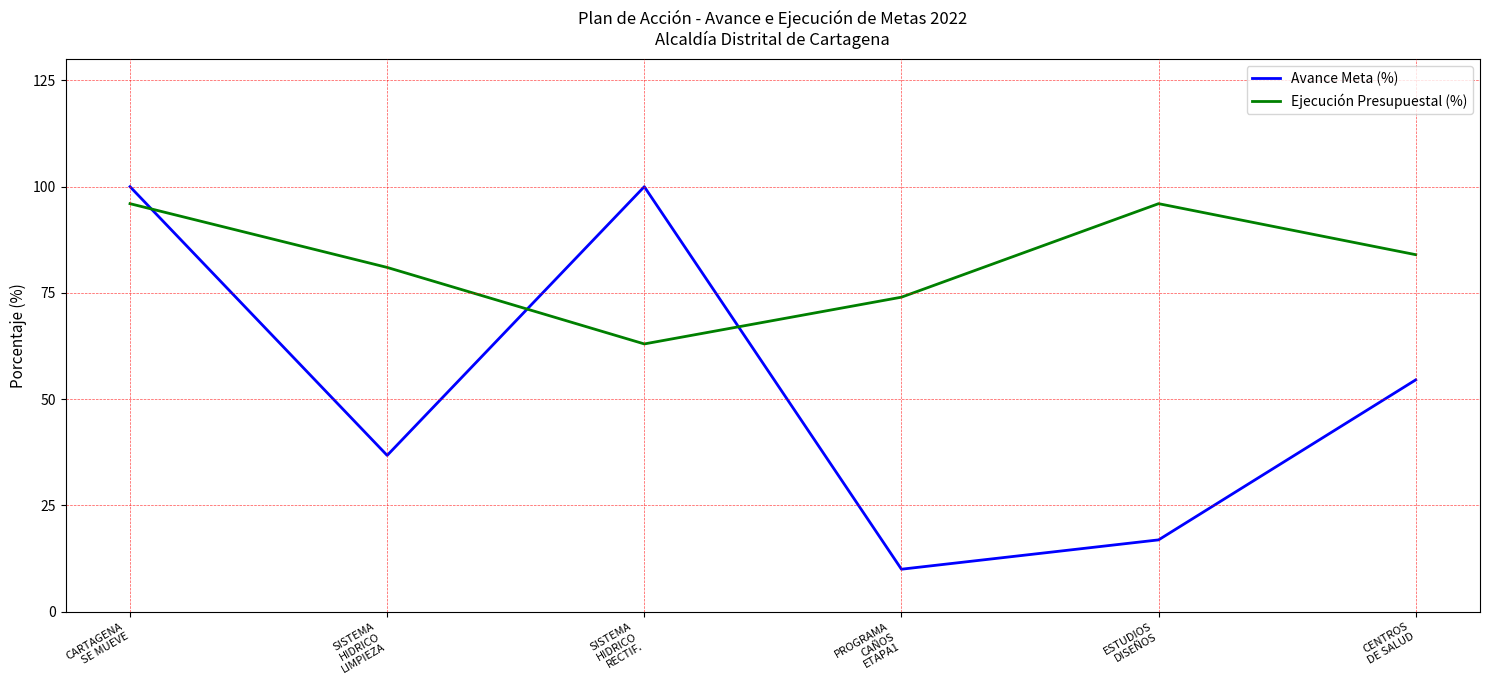

Where is the first local maximum for Avance Meta (%)?

SISTEMA
HIDRICO
RECTIF.